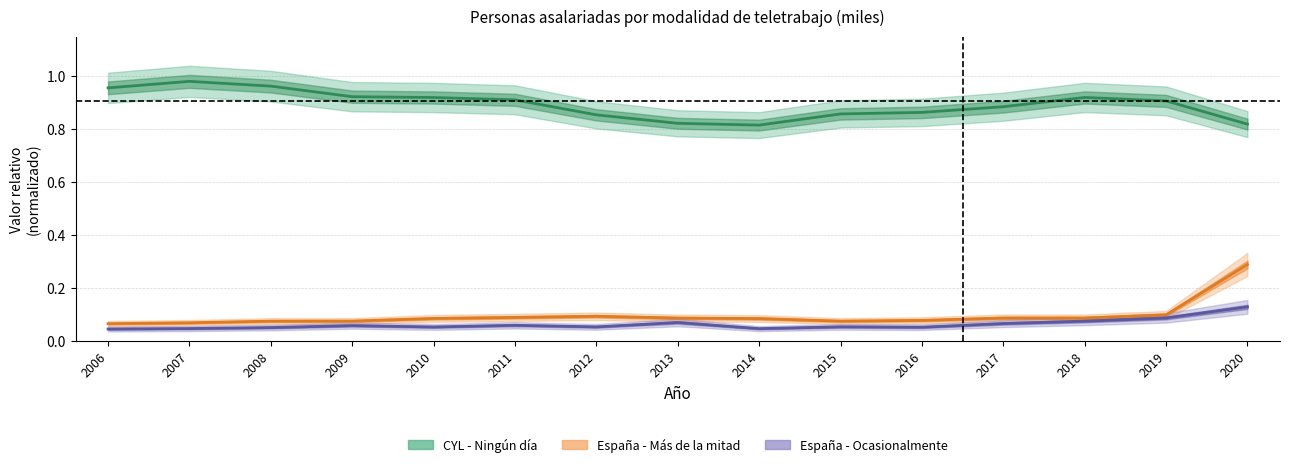

At how many categories does at least one series exceed 0?

15